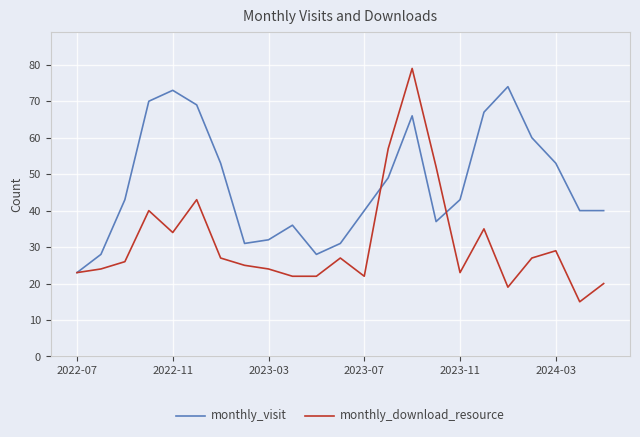

What are all the series names shown in the legend?

monthly_visit, monthly_download_resource